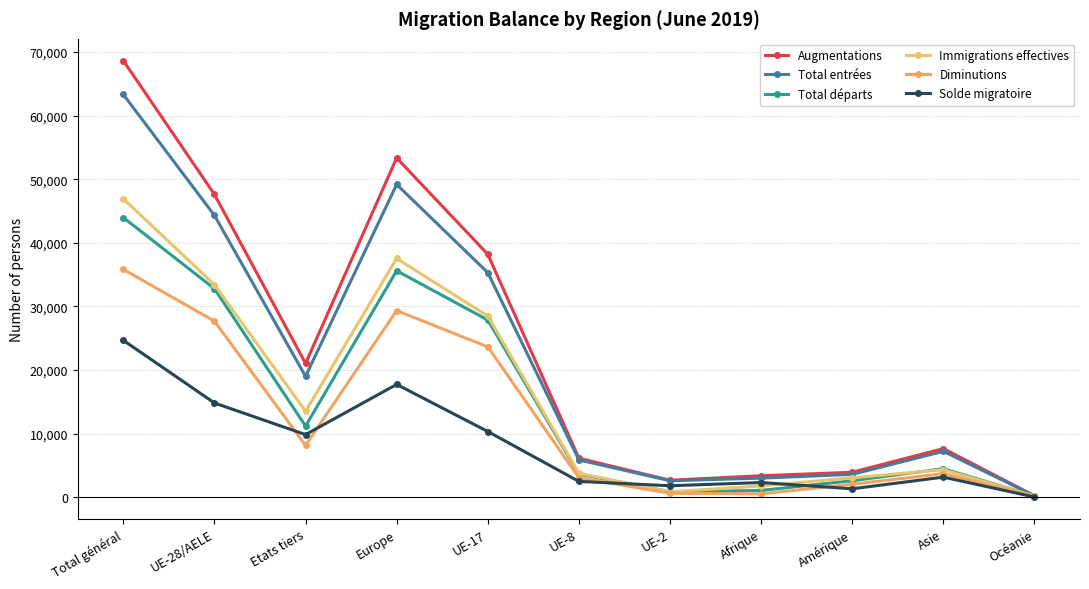

What is the approximate value of Solde migratoire at Etats tiers, to the nearest 10?

9850